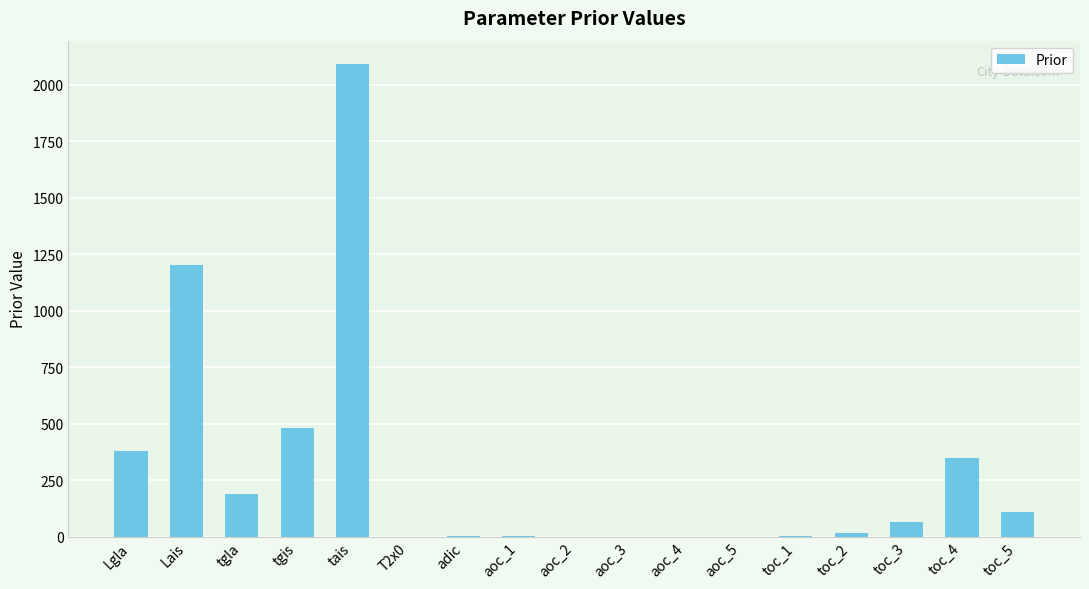

At which category does the chart reach its peak across all series?

tais